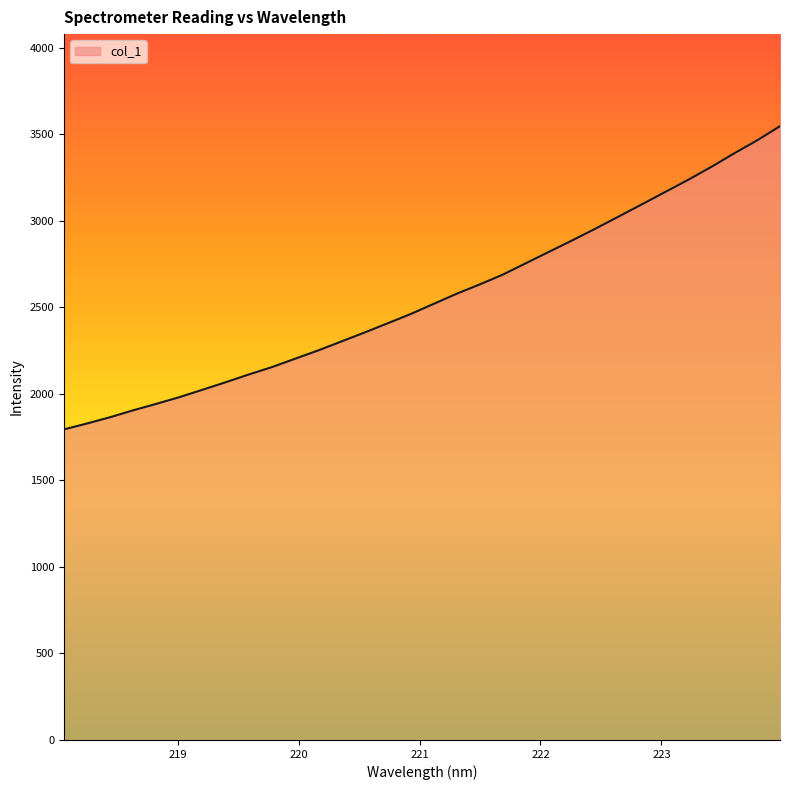

What is the sum of all values?

81753.3